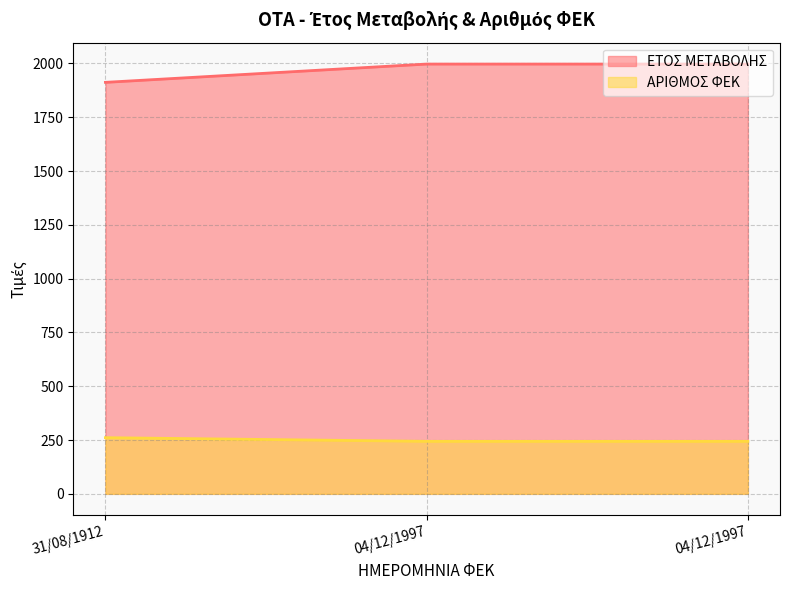

What is the spread (max minus min) of values at 04/12/1997?

1753